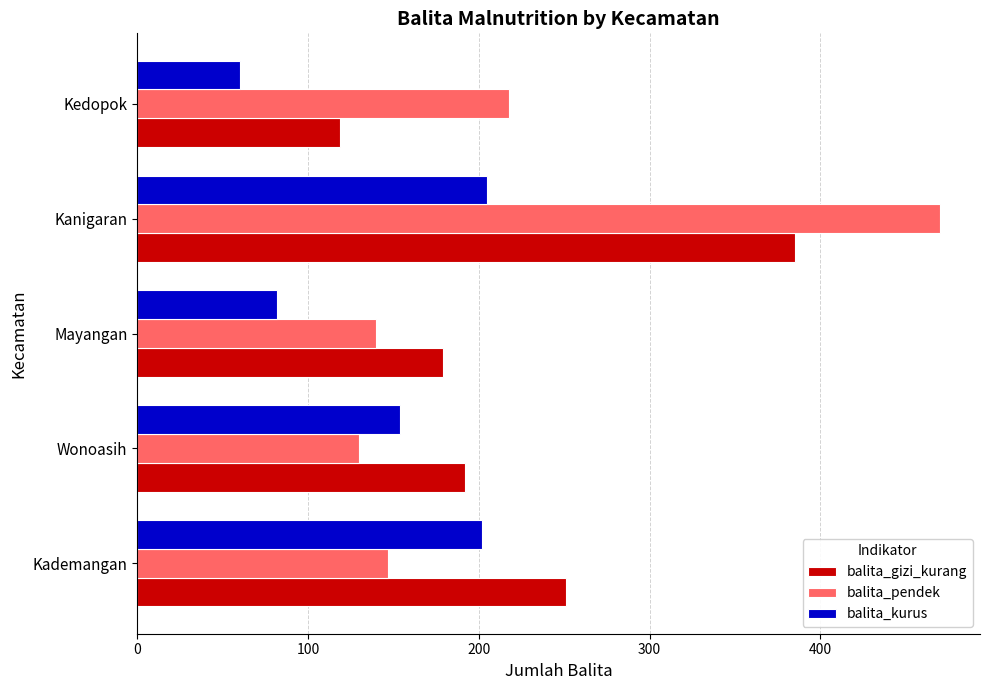

The balita_kurus series shows 202 at Kademangan. True or false?

True